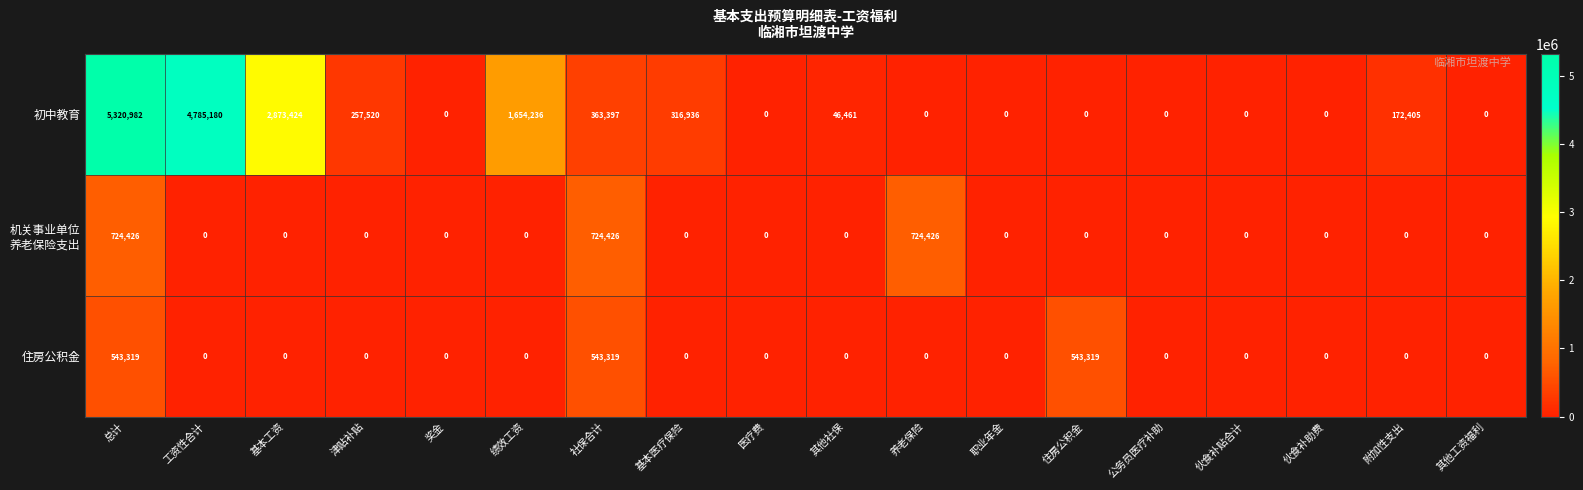

What is the difference between the maximum and second lowest values in the 初中教育 series?

5320982